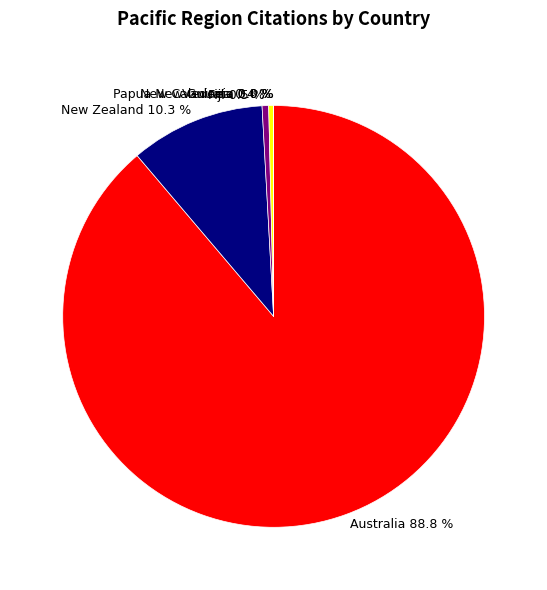

Between Australia 88.8 % and Papua New Guinea 0.4 %, which is larger?

Australia 88.8 %